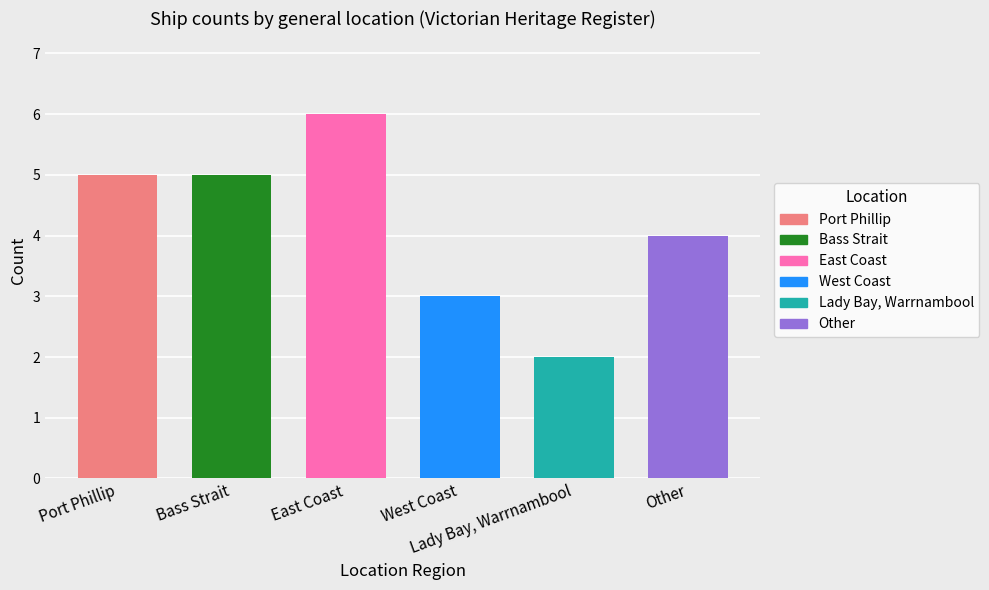

Count the values in the range 3 to 5.

4